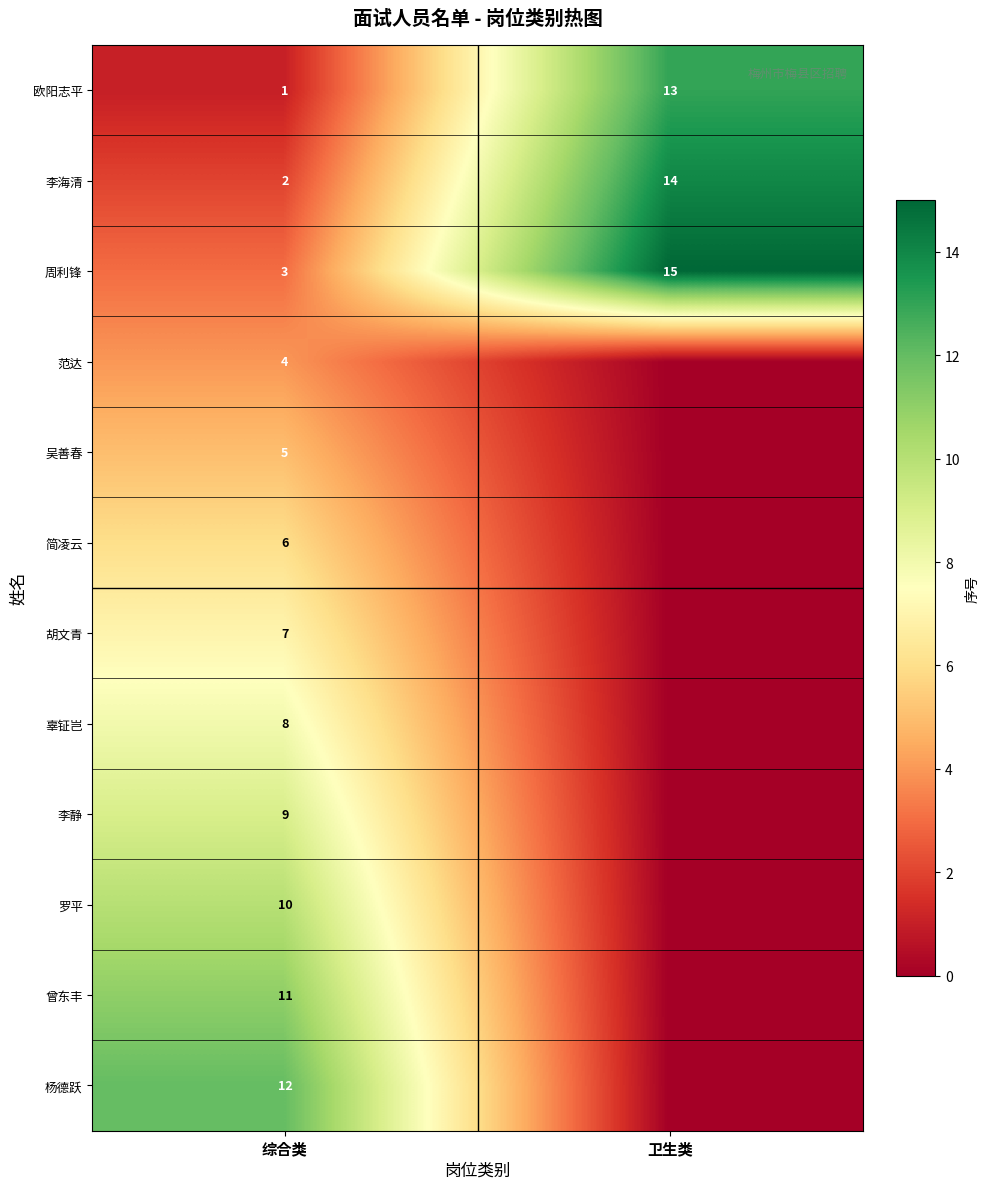

What is the difference between the maximum and minimum values in the 欧阳志平 series?

12